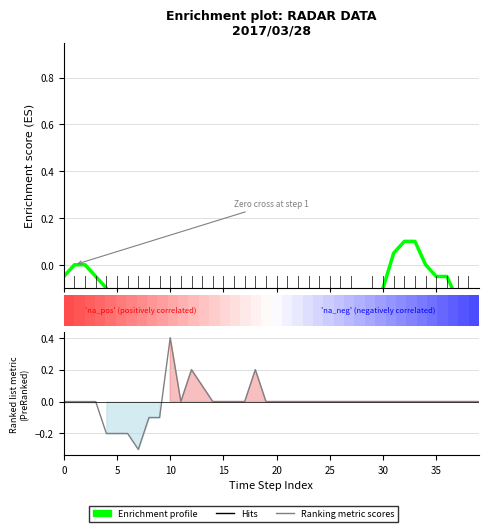

What is the difference between the maximum and minimum values in the Ranking metric scores series?

0.7